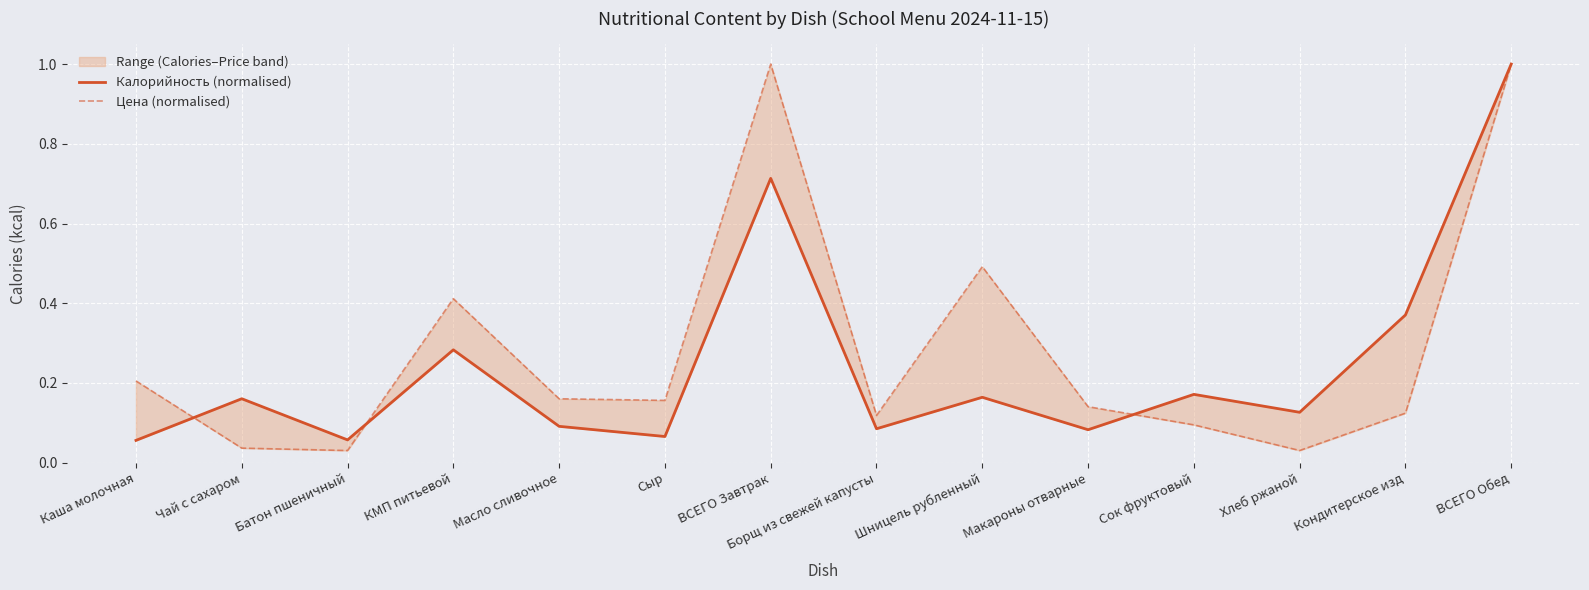

Where is the first local maximum for Цена (normalised)?

КМП питьевой